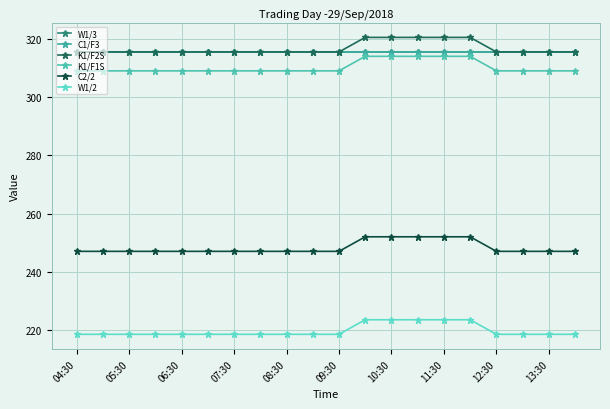

Does the chart have visible grid lines?

Yes